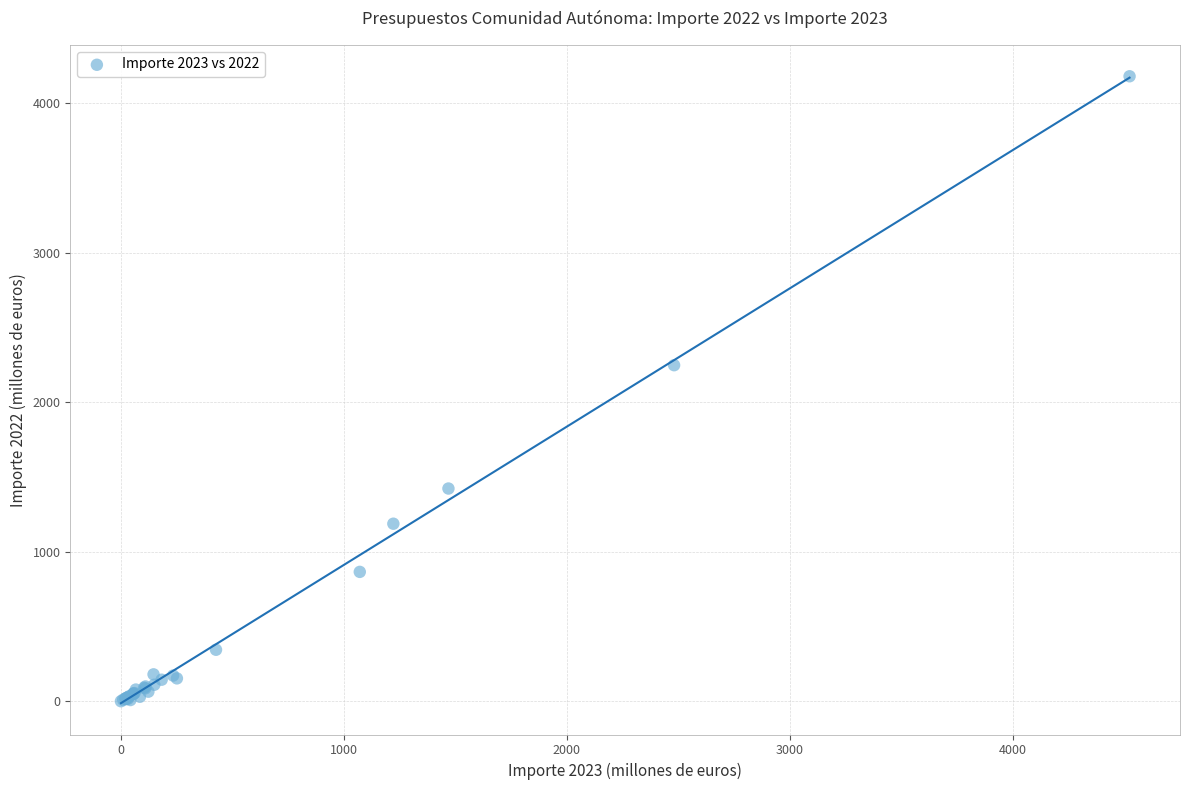

What Y value in the scatter plot is closest to 2091?

2248.7